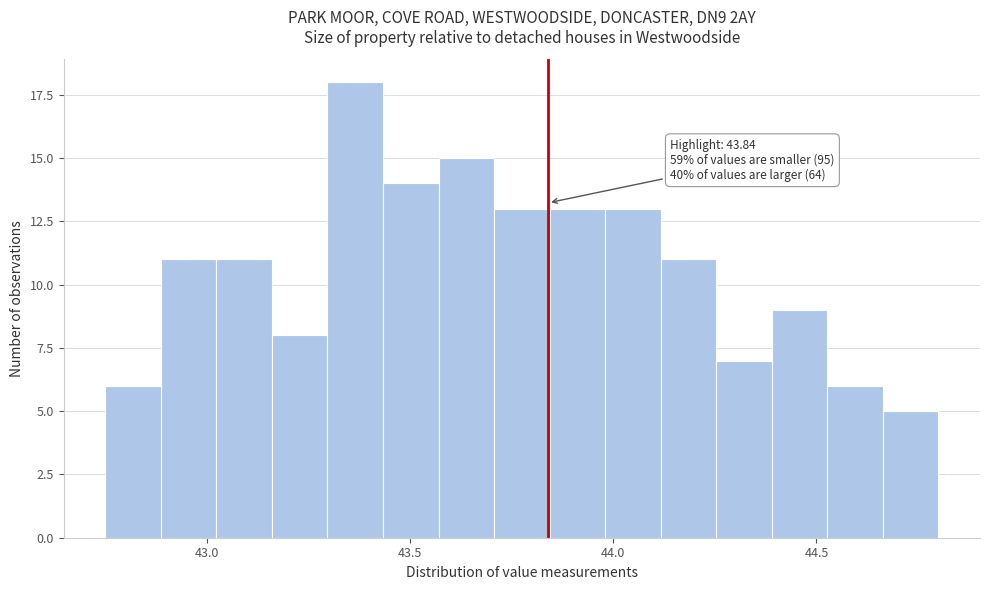

Read against the x-axis, roughly where is the centre of the tallest bar?

43.35